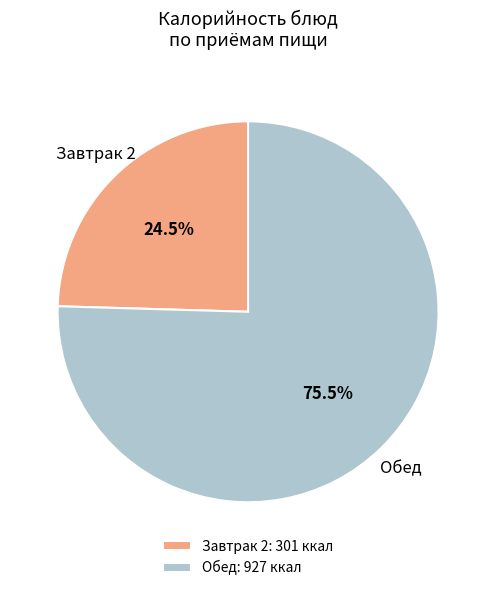

Which has a higher value, Обед: 927 ккал or Завтрак 2: 301 ккал?

Обед: 927 ккал